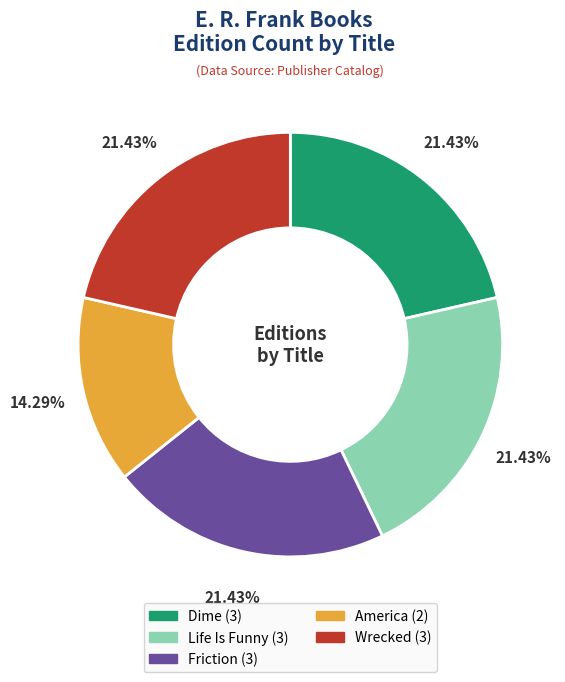

To the nearest percent, what portion does Dime represent?

21%